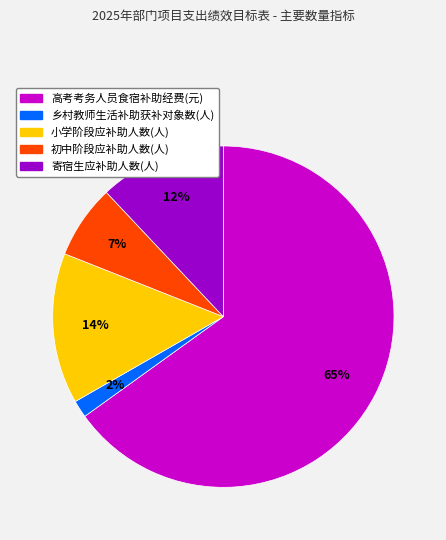

To the nearest percent, what is the difference between the largest and smallest slice percentages?

63%